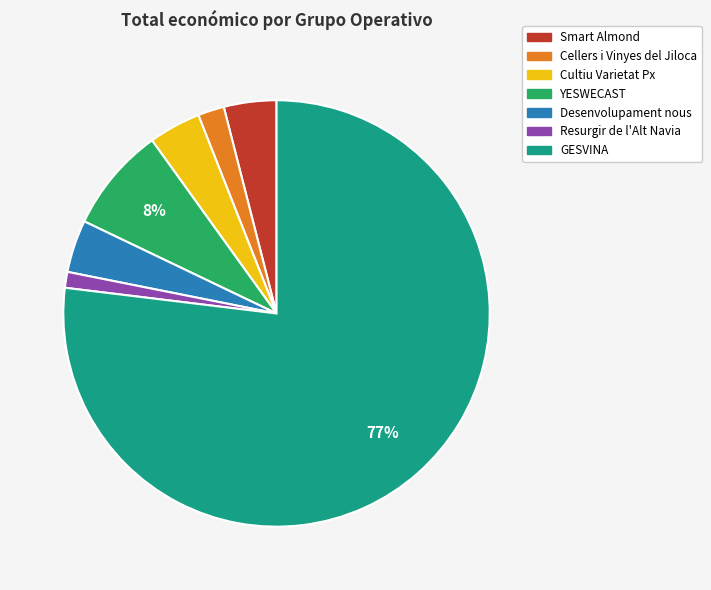

Between Cultiu Varietat Px and YESWECAST, which is larger?

YESWECAST